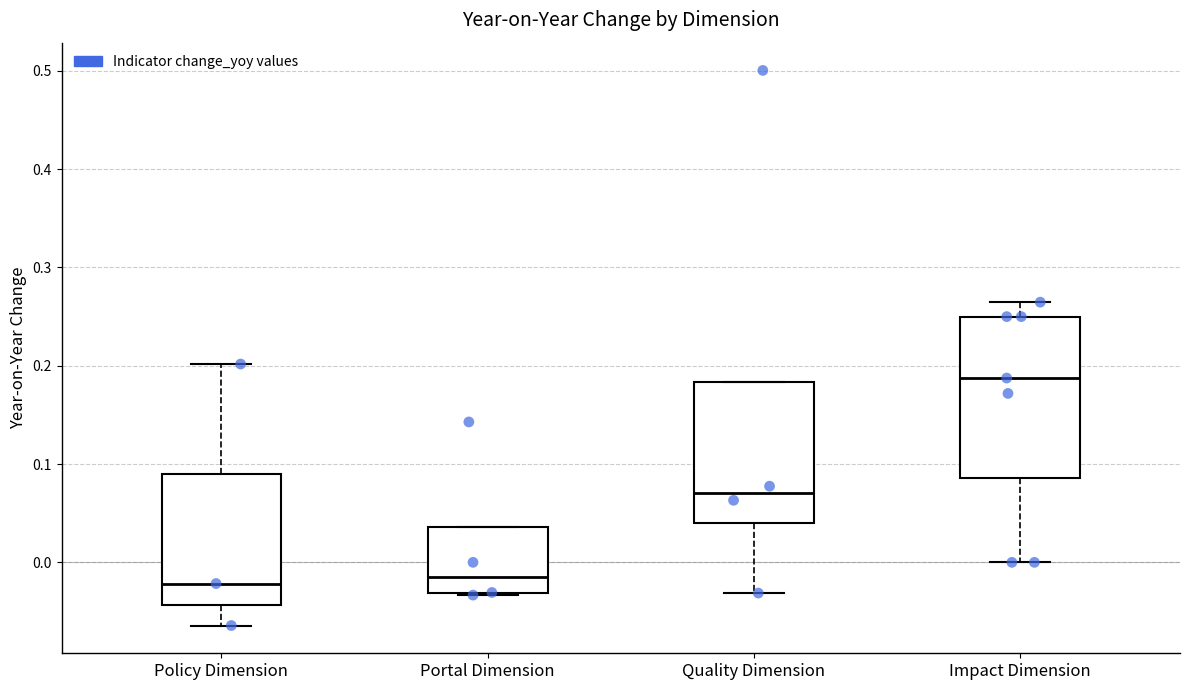

Reading left to right, read every box against the y-axis: the position of its median line, the range the box covers, and the ends of its whiskers. The values are not printed on the chart, so give them approximately, as read against the axis.

Policy Dimension: median -0.02, box -0.04 to 0.09, whiskers -0.06 to 0.20
Portal Dimension: median -0.02, box -0.03 to 0.04, whiskers -0.03 to 0.04
Quality Dimension: median 0.07, box 0.04 to 0.18, whiskers -0.03 to 0.18
Impact Dimension: median 0.19, box 0.09 to 0.25, whiskers 0.00 to 0.26